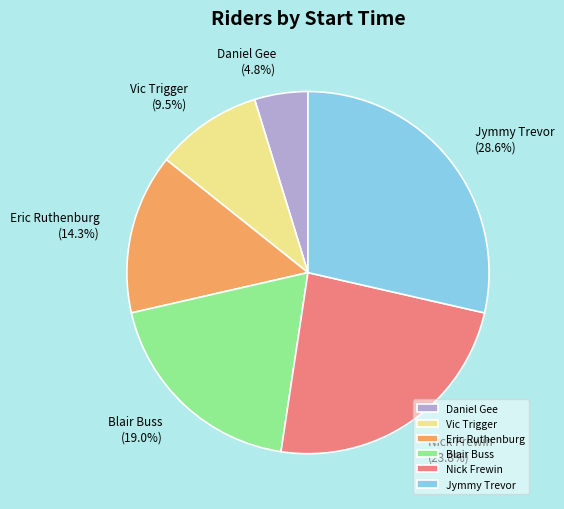

Combined, do Daniel Gee and Blair Buss account for over 50%?

No